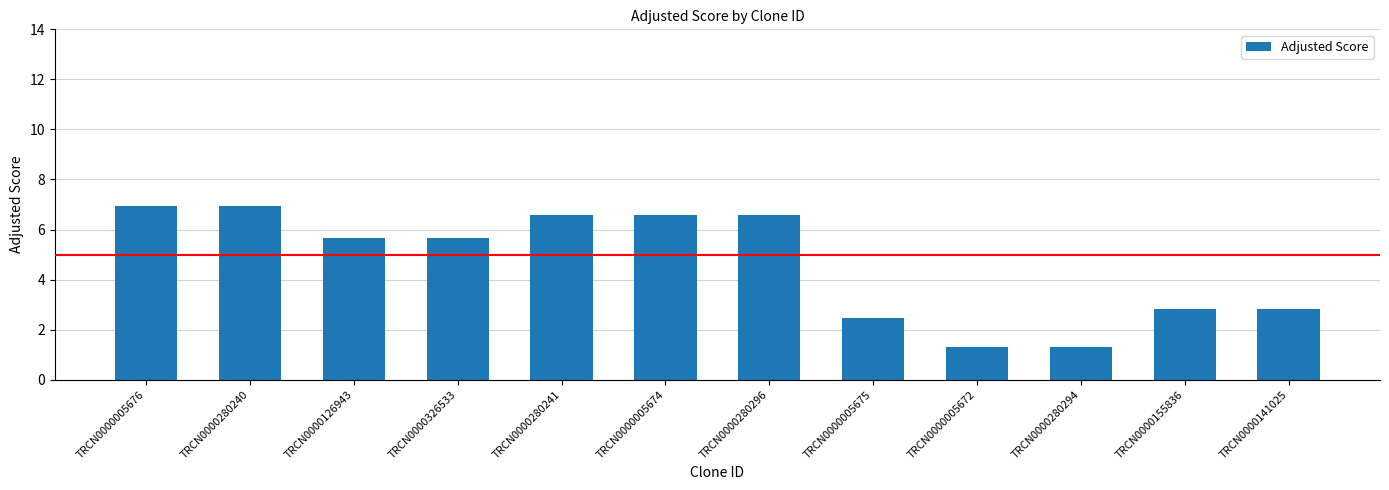

Count the number of values greater than 5.

7